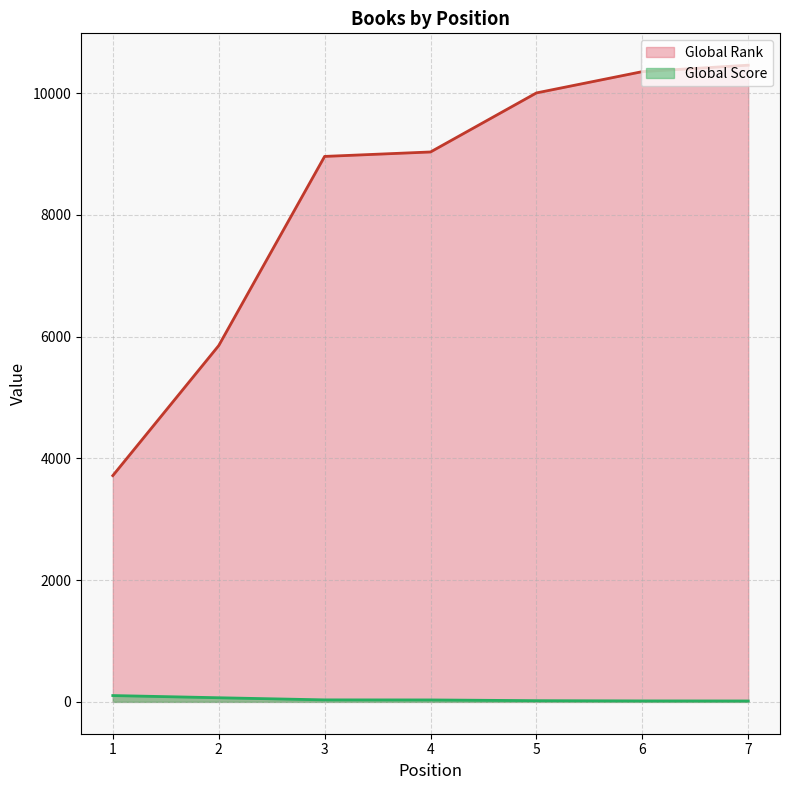

What are all the series names shown in the legend?

Global Rank, Global Score